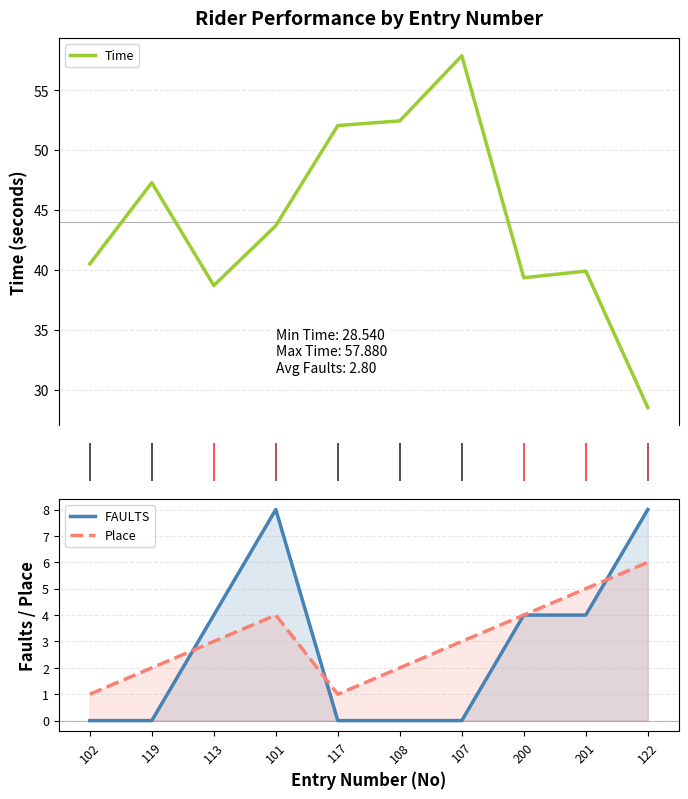

At which category does FAULTS reach its first local peak?

101